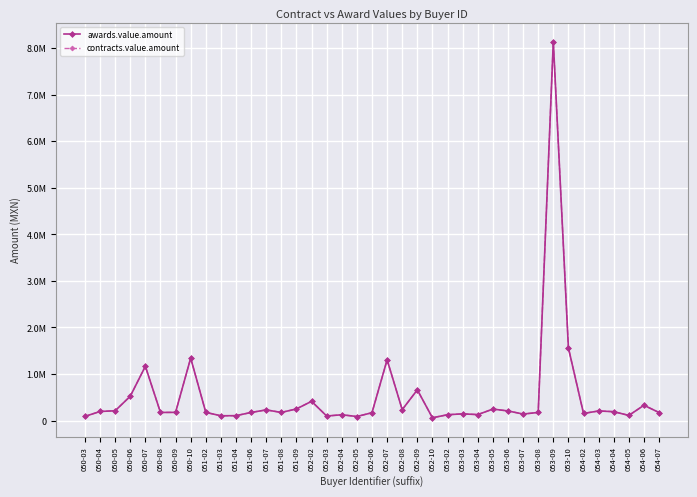

Is it true that awards.value.amount equals 83378.9 at 051-02?

False